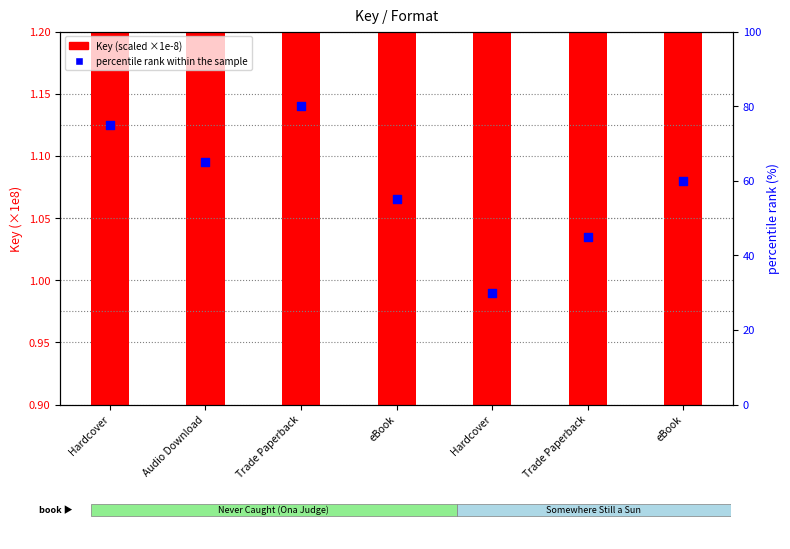

Which series contains the lowest Y value?

Key (scaled ×1e-8)